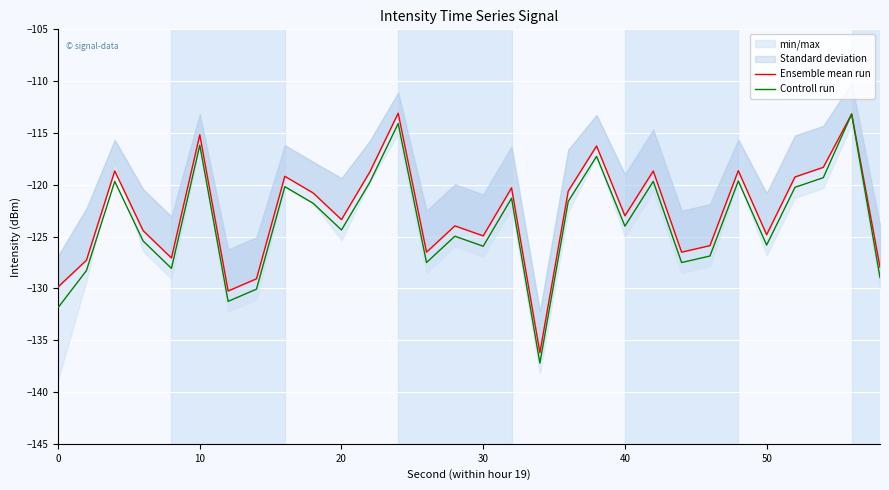

What are all the series names shown in the legend?

Ensemble mean run, Controll run